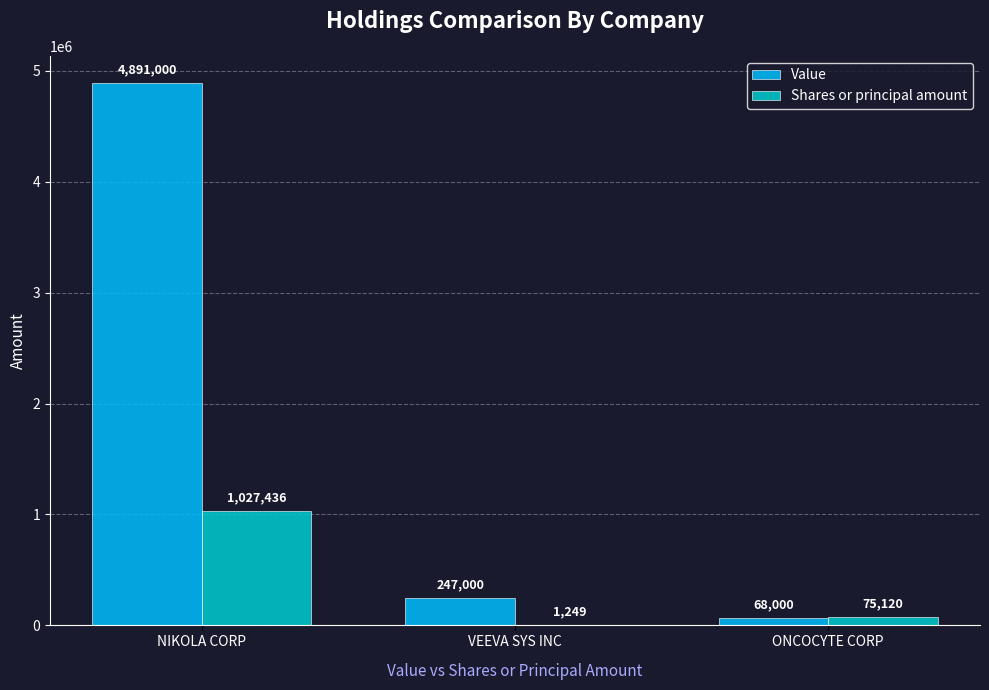

Which series changed the most between NIKOLA CORP and ONCOCYTE CORP?

Value